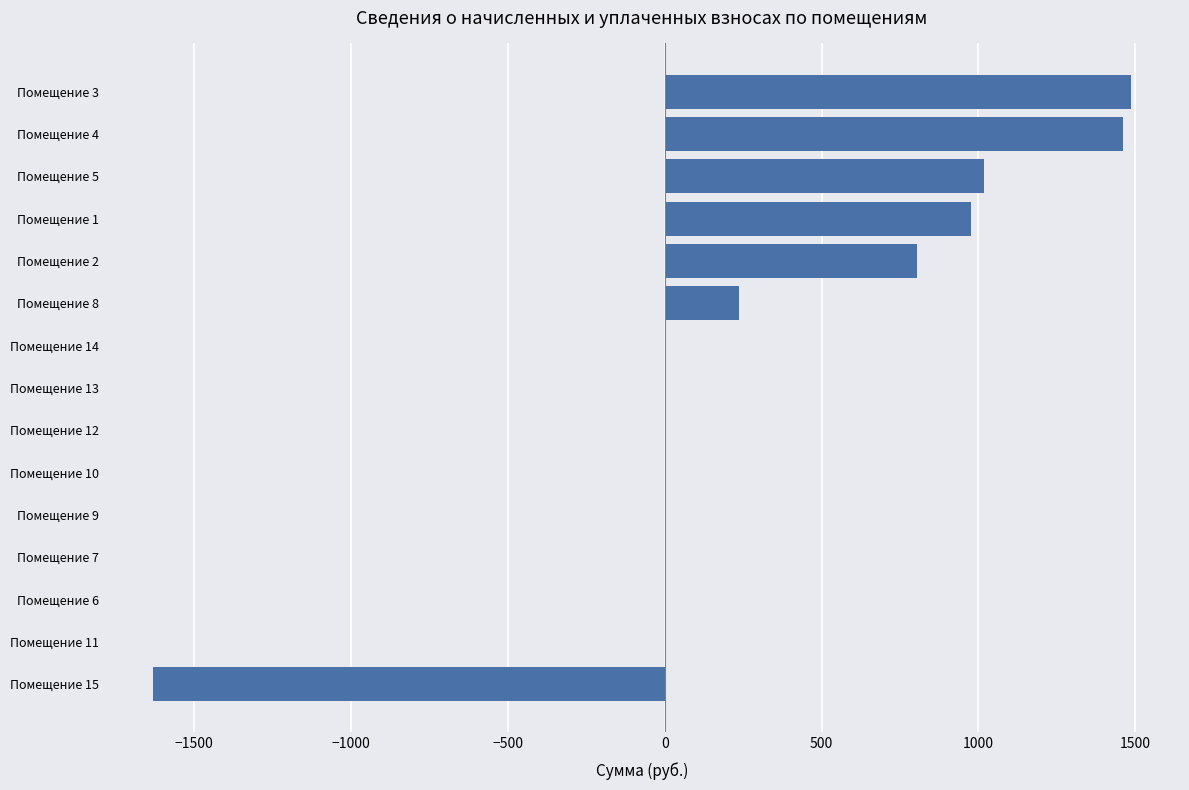

What is the sum of all values?

4351.2